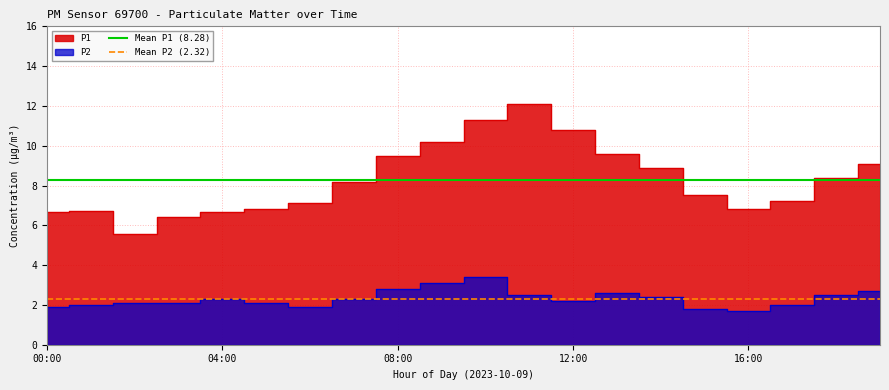

Rank the series by their average value, from lowest to highest.

Mean P2 (2.32), Mean P1 (8.28)